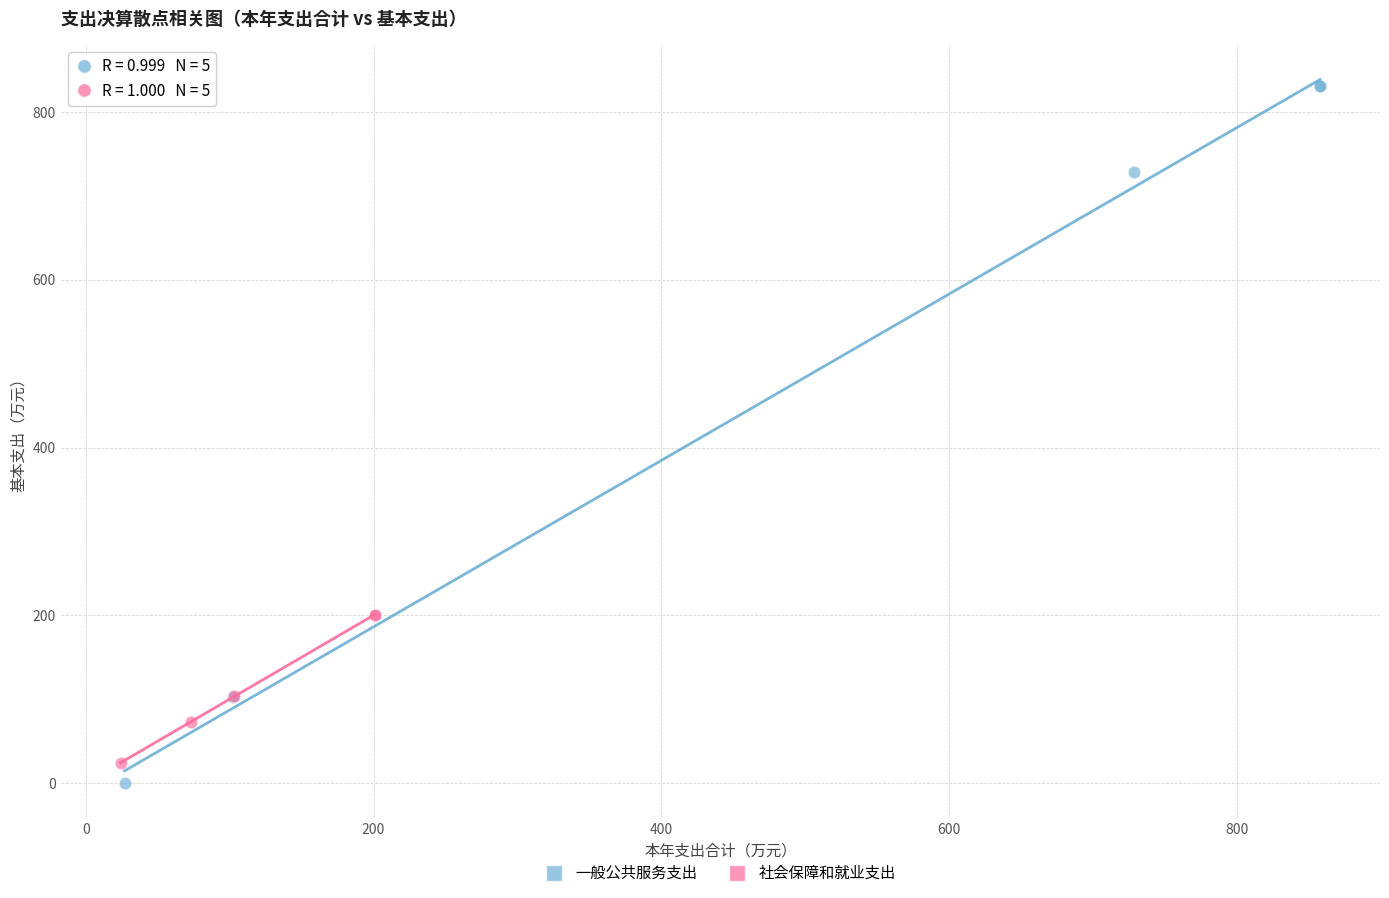

Which series contains the highest Y value?

一般公共服务支出